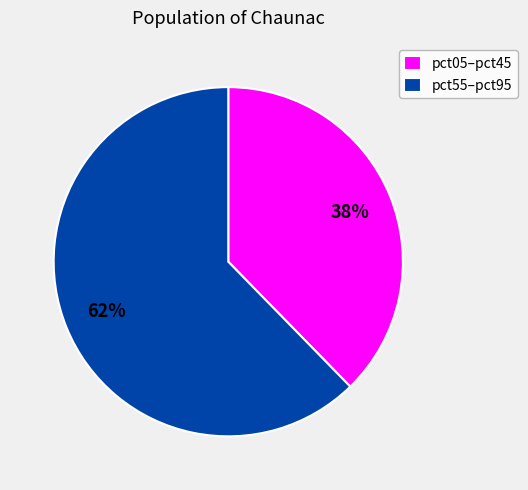

Is there any slice that represents more than half of the pie?

Yes